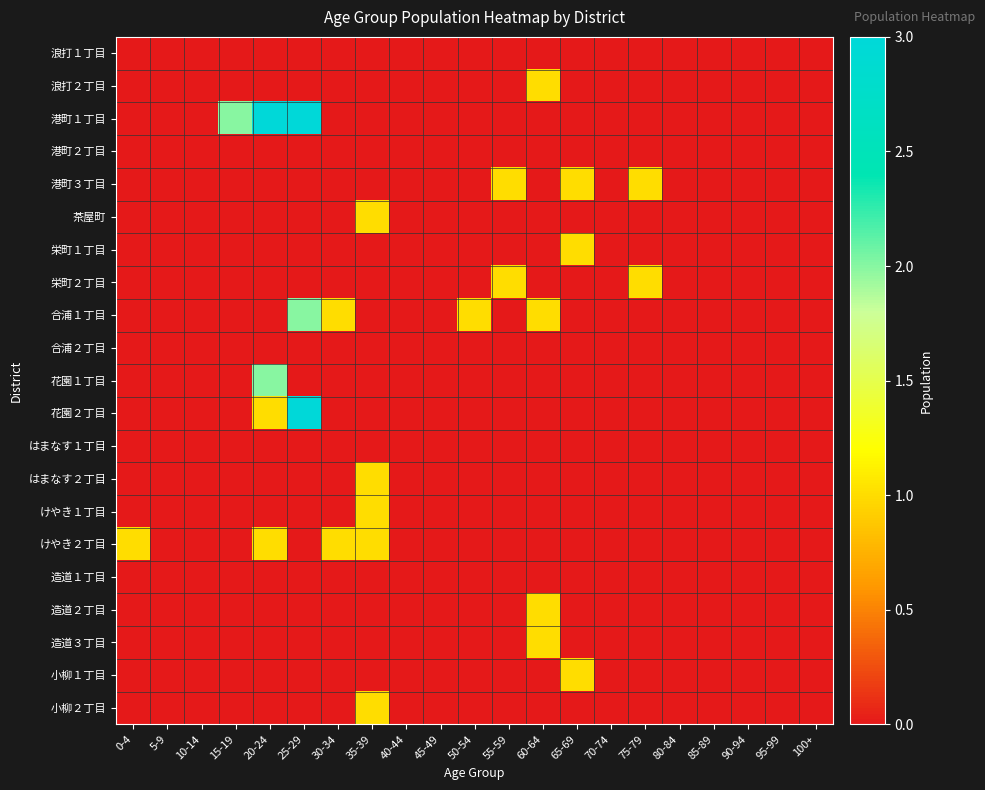

Between 30-34 and 15-19, which is larger?

30-34